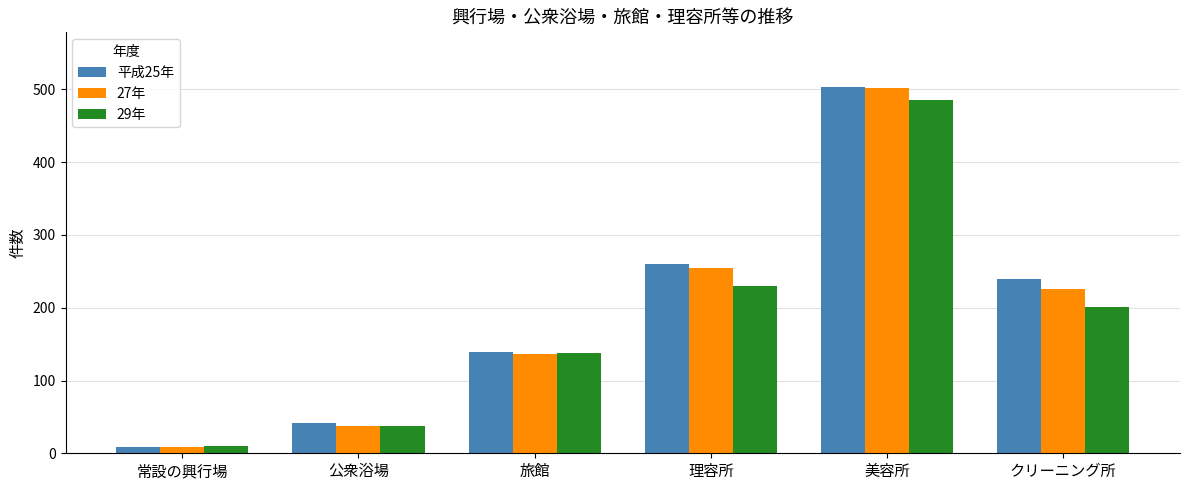

Where does the 平成25年 series first go above 240?

理容所